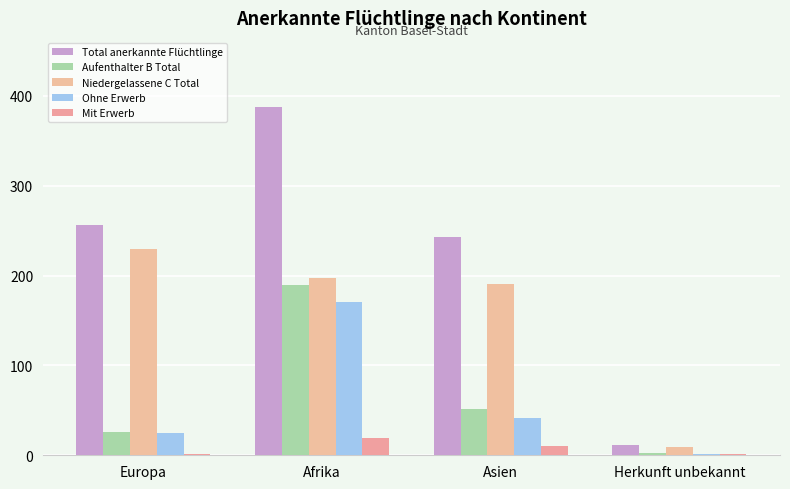

Does the chart contain stacked bars?

No